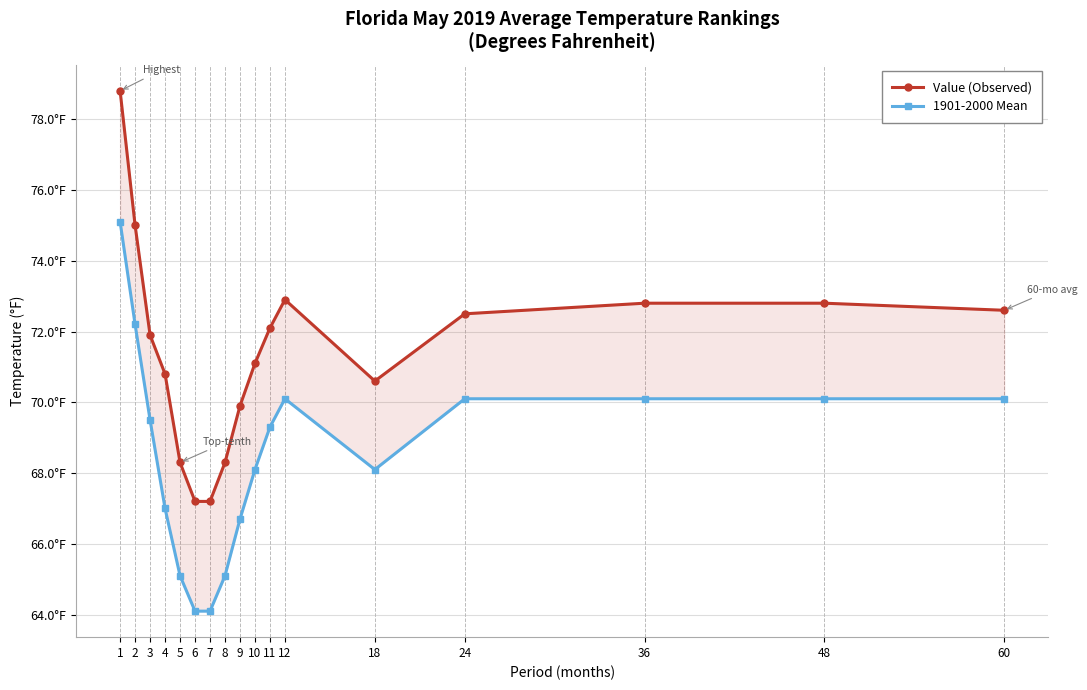

List the labels in order of 1901-2000 Mean value, smallest first.

6, 7, 5, 8, 9, 4, 10, 18, 11, 3, 12, 24, 36, 48, 60, 2, 1